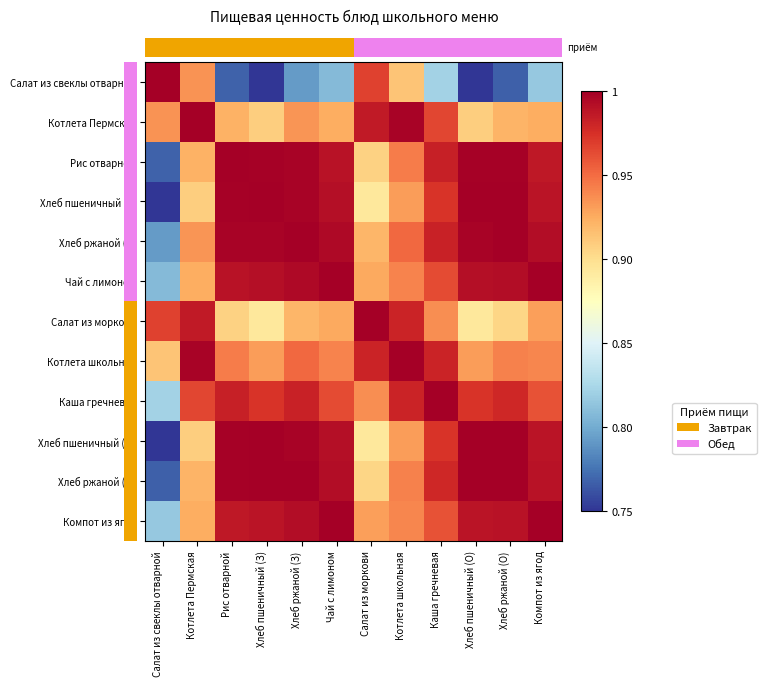

At which category is the sum across all series the highest?

Хлеб ржаной (З)